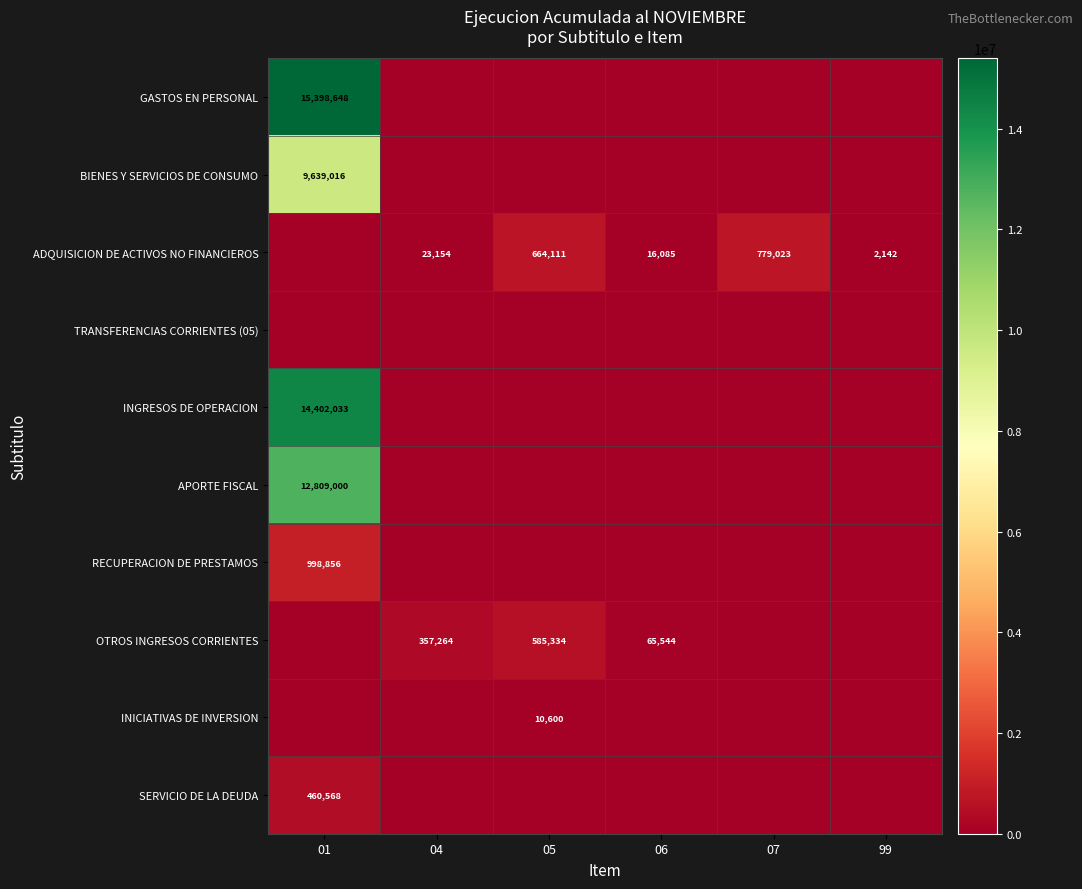

Which series changed the most between 05 and 06?

ADQUISICION DE ACTIVOS NO FINANCIEROS